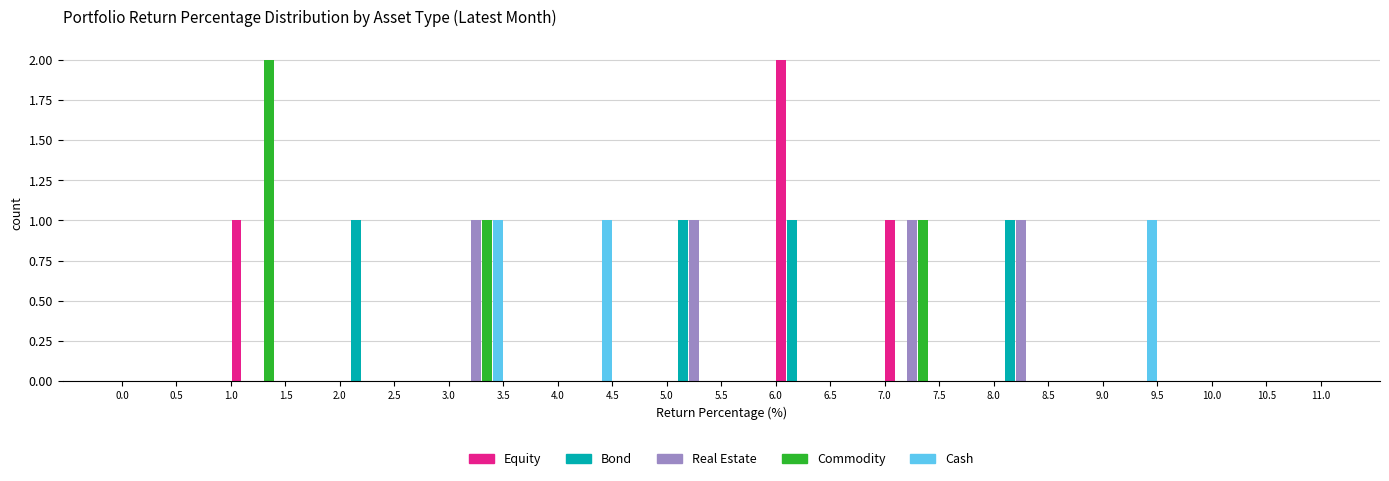

Reading left to right, list every range on the x-axis with the height of the bar of each series over it. The values are not printed on the chart, so give them approximately, as read against the axis.

0.0 to 0.5: Equity=0	Bond=0	Real Estate=0	Commodity=0	Cash=0
0.5 to 1.0: Equity=0	Bond=0	Real Estate=0	Commodity=0	Cash=0
1.0 to 1.5: Equity=1	Bond=0	Real Estate=0	Commodity=2	Cash=0
1.5 to 2.0: Equity=0	Bond=0	Real Estate=0	Commodity=0	Cash=0
2.0 to 2.5: Equity=0	Bond=1	Real Estate=0	Commodity=0	Cash=0
2.5 to 3.0: Equity=0	Bond=0	Real Estate=0	Commodity=0	Cash=0
3.0 to 3.5: Equity=0	Bond=0	Real Estate=1	Commodity=1	Cash=1
3.5 to 4.0: Equity=0	Bond=0	Real Estate=0	Commodity=0	Cash=0
4.0 to 4.5: Equity=0	Bond=0	Real Estate=0	Commodity=0	Cash=1
4.5 to 5.0: Equity=0	Bond=0	Real Estate=0	Commodity=0	Cash=0
5.0 to 5.5: Equity=0	Bond=1	Real Estate=1	Commodity=0	Cash=0
5.5 to 6.0: Equity=0	Bond=0	Real Estate=0	Commodity=0	Cash=0
6.0 to 6.5: Equity=2	Bond=1	Real Estate=0	Commodity=0	Cash=0
6.5 to 7.0: Equity=0	Bond=0	Real Estate=0	Commodity=0	Cash=0
7.0 to 7.5: Equity=1	Bond=0	Real Estate=1	Commodity=1	Cash=0
7.5 to 8.0: Equity=0	Bond=0	Real Estate=0	Commodity=0	Cash=0
8.0 to 8.5: Equity=0	Bond=1	Real Estate=1	Commodity=0	Cash=0
8.5 to 9.0: Equity=0	Bond=0	Real Estate=0	Commodity=0	Cash=0
9.0 to 9.5: Equity=0	Bond=0	Real Estate=0	Commodity=0	Cash=1
9.5 to 10.0: Equity=0	Bond=0	Real Estate=0	Commodity=0	Cash=0
10.0 to 10.5: Equity=0	Bond=0	Real Estate=0	Commodity=0	Cash=0
10.5 to 11.0: Equity=0	Bond=0	Real Estate=0	Commodity=0	Cash=0